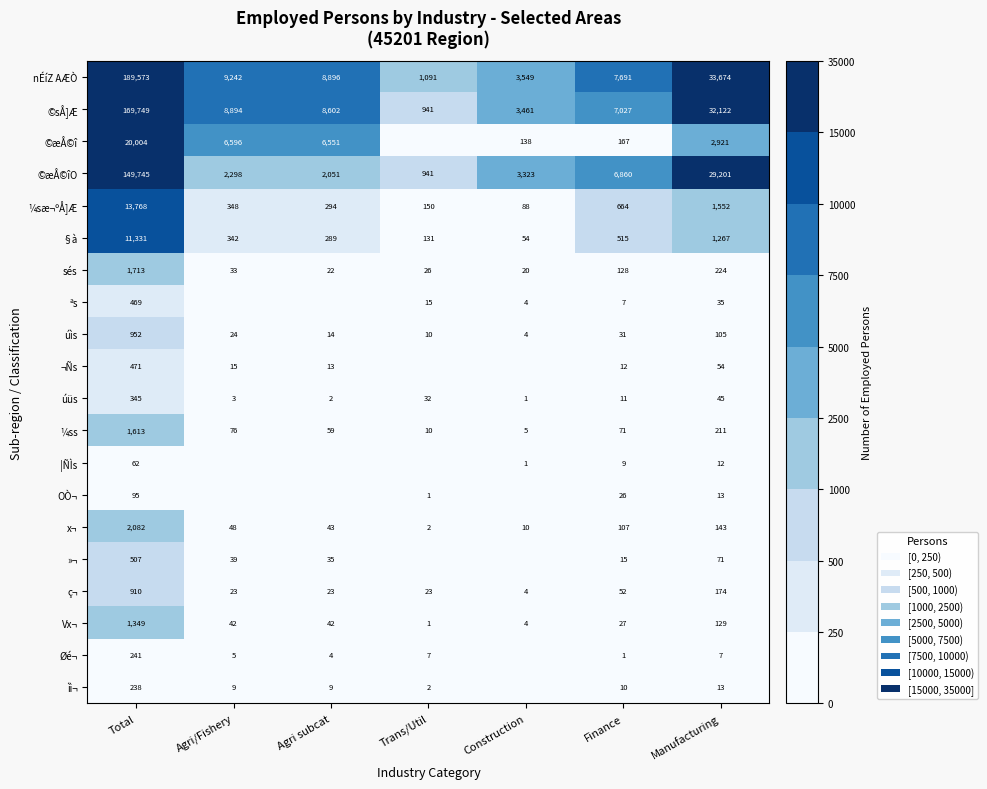

What value does the úüs series have at Total, to the nearest 50?

350